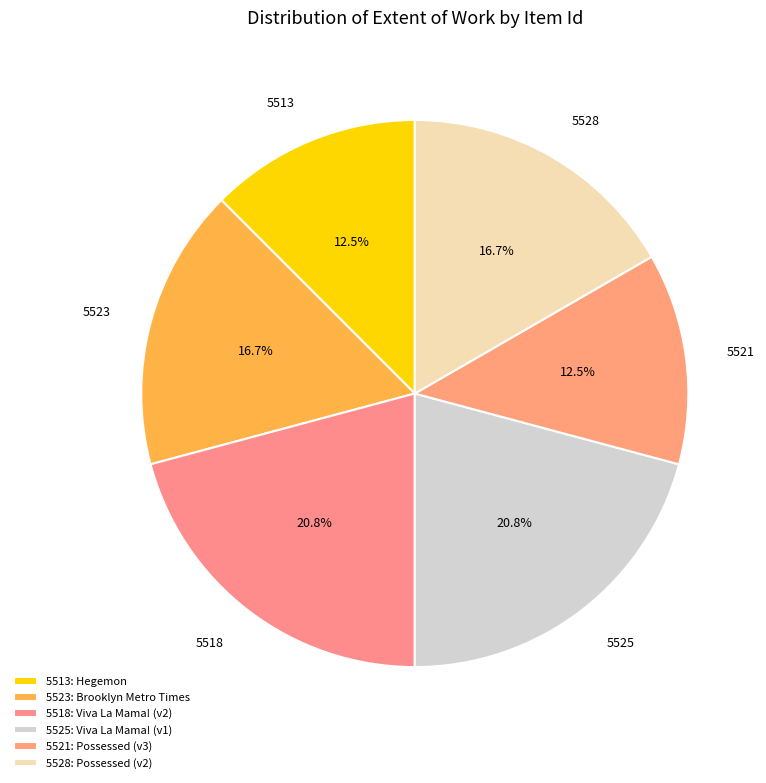

Is it true that 5528 is 26% of the pie?

False